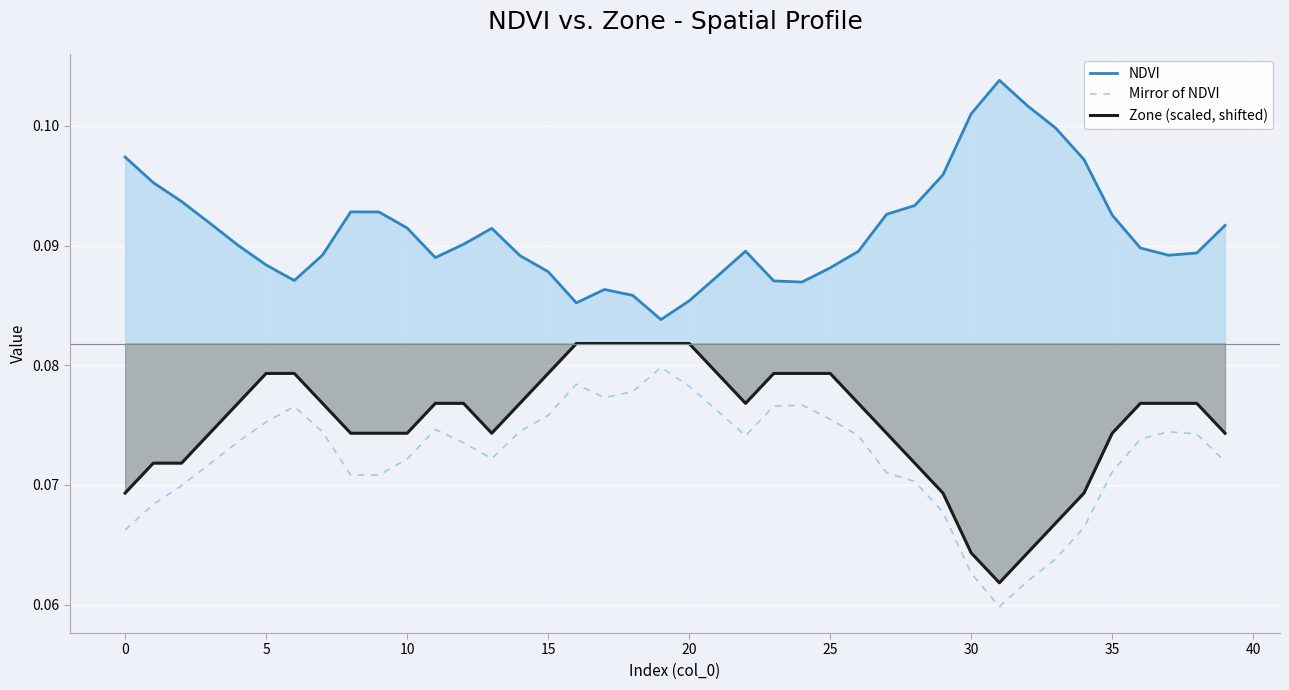

Count the Zone (scaled, shifted) values in the range 0 to 1.

40